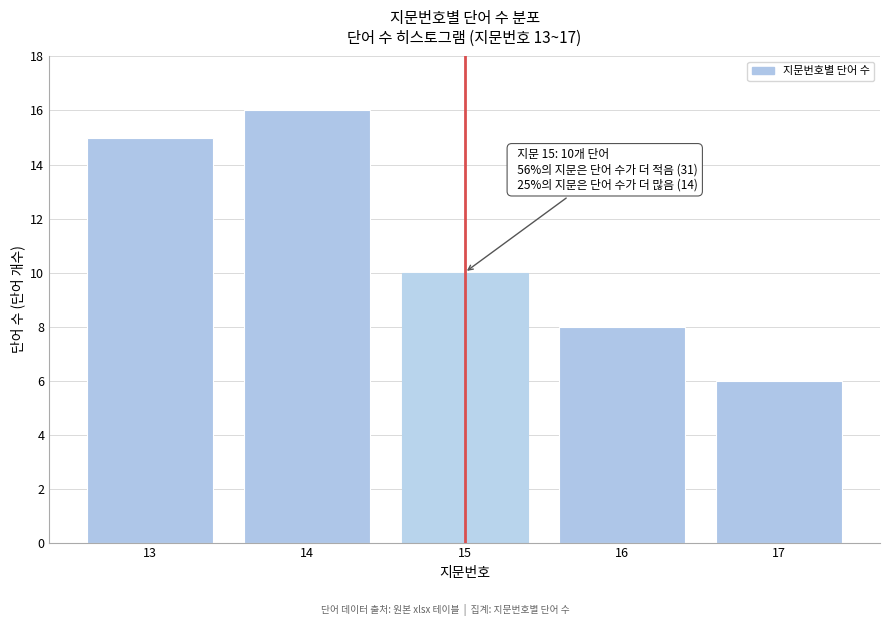

Reading left to right, extract all data points from this chart.

15	16	10	8	6